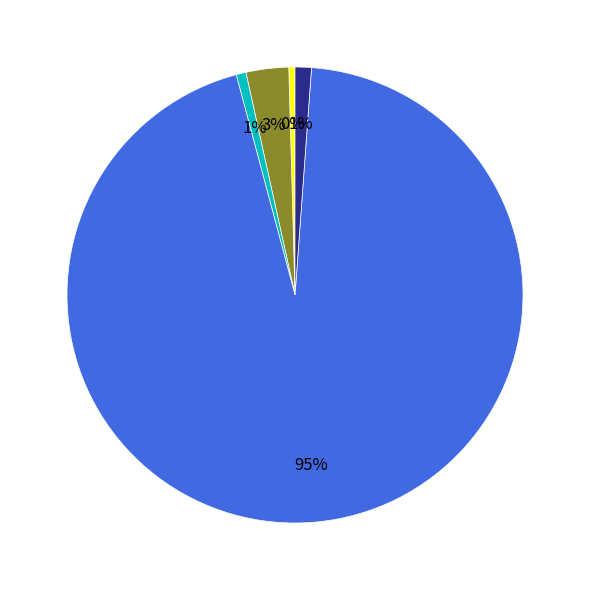

Does any single category account for the majority?

Yes